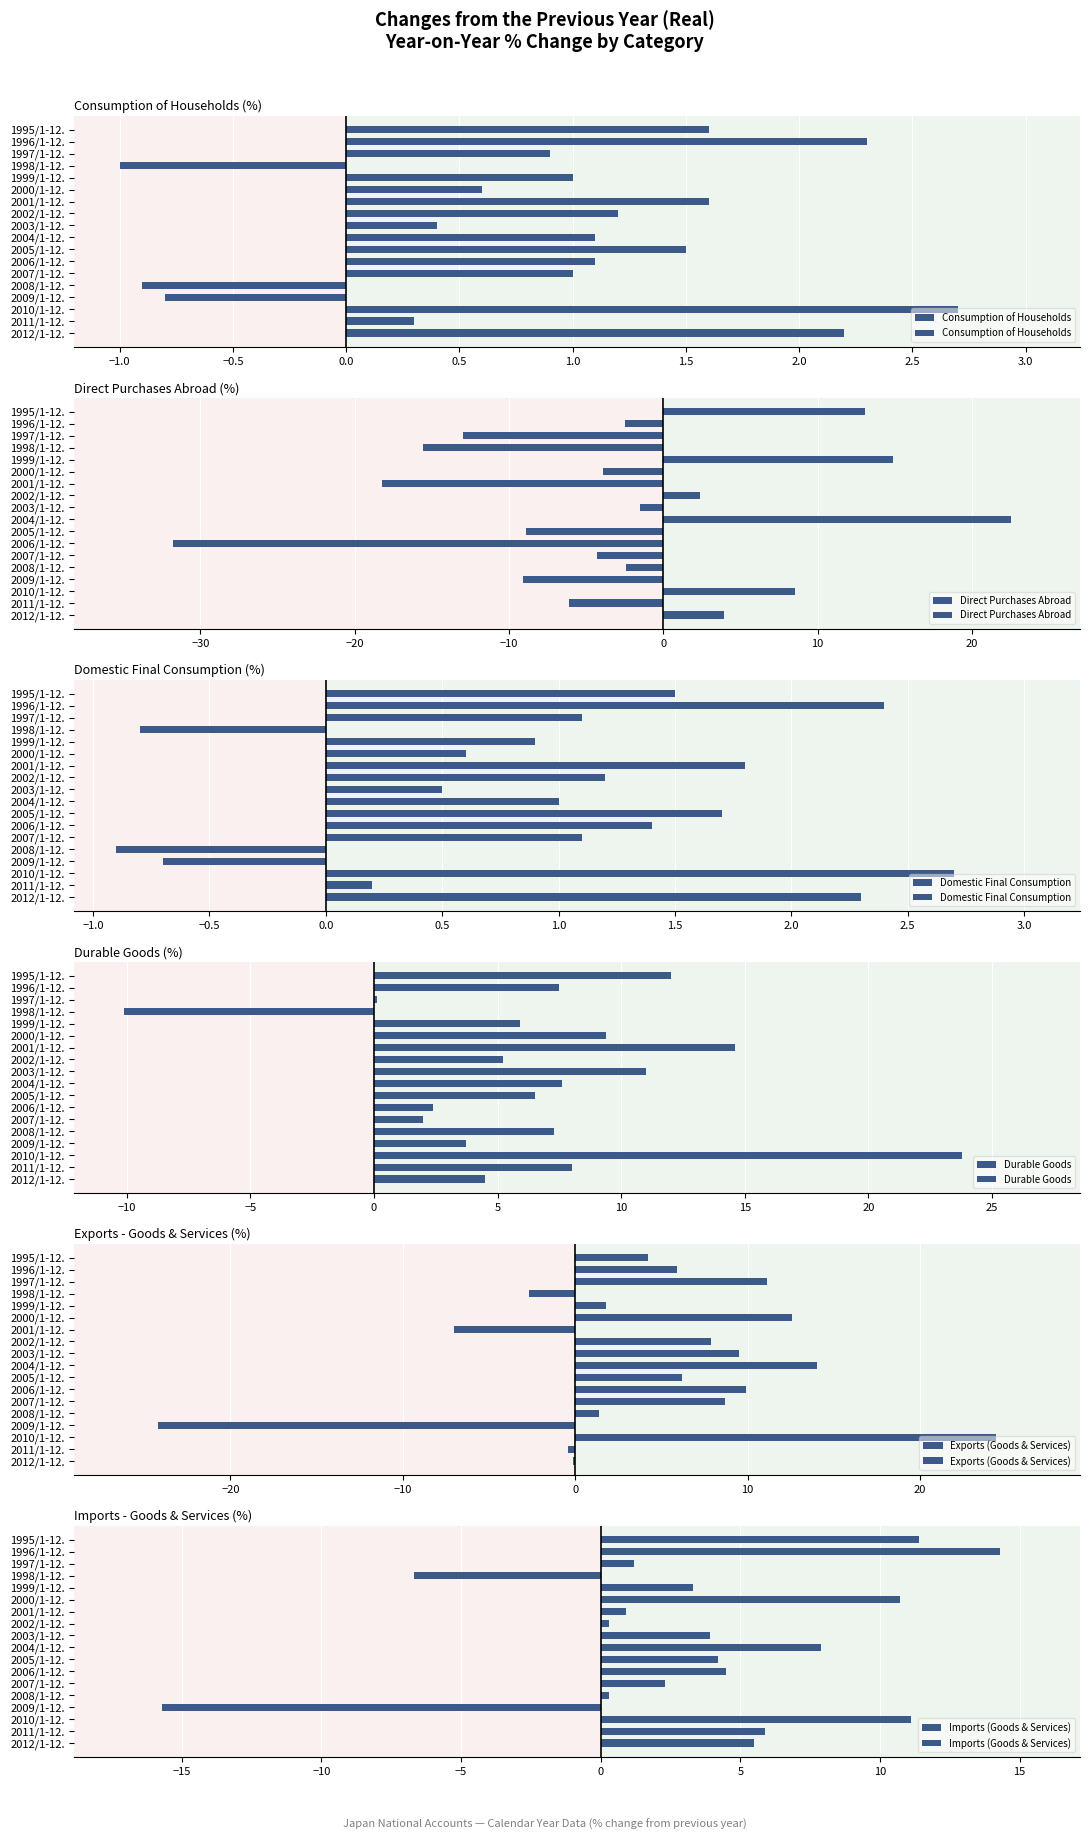

Reading left to right, transcribe all the data shown in this chart.

Consumption of Households: 1.6	2.3	0.9	-1.0	1.0	0.6	1.6	1.2	0.4	1.1	1.5	1.1	1.0	-0.9	-0.8	2.7	0.3	2.2
Direct Purchases Abroad: 13.1	-2.5	-13.0	-15.6	14.9	-3.9	-18.2	2.4	-1.5	22.5	-8.9	-31.8	-4.3	-2.4	-9.1	8.5	-6.1	3.9
Domestic Final Consumption: 1.5	2.4	1.1	-0.8	0.9	0.6	1.8	1.2	0.5	1.0	1.7	1.4	1.1	-0.9	-0.7	2.7	0.2	2.3
Durable Goods: 12.0	7.5	0.1	-10.1	5.9	9.4	14.6	5.2	11.0	7.6	6.5	2.4	2.0	7.3	3.7	23.8	8.0	4.5
Exports (Goods & Services): 4.2	5.9	11.1	-2.7	1.8	12.6	-7.0	7.9	9.5	14.0	6.2	9.9	8.7	1.4	-24.2	24.4	-0.4	-0.1
Imports (Goods & Services): 11.4	14.3	1.2	-6.7	3.3	10.7	0.9	0.3	3.9	7.9	4.2	4.5	2.3	0.3	-15.7	11.1	5.9	5.5